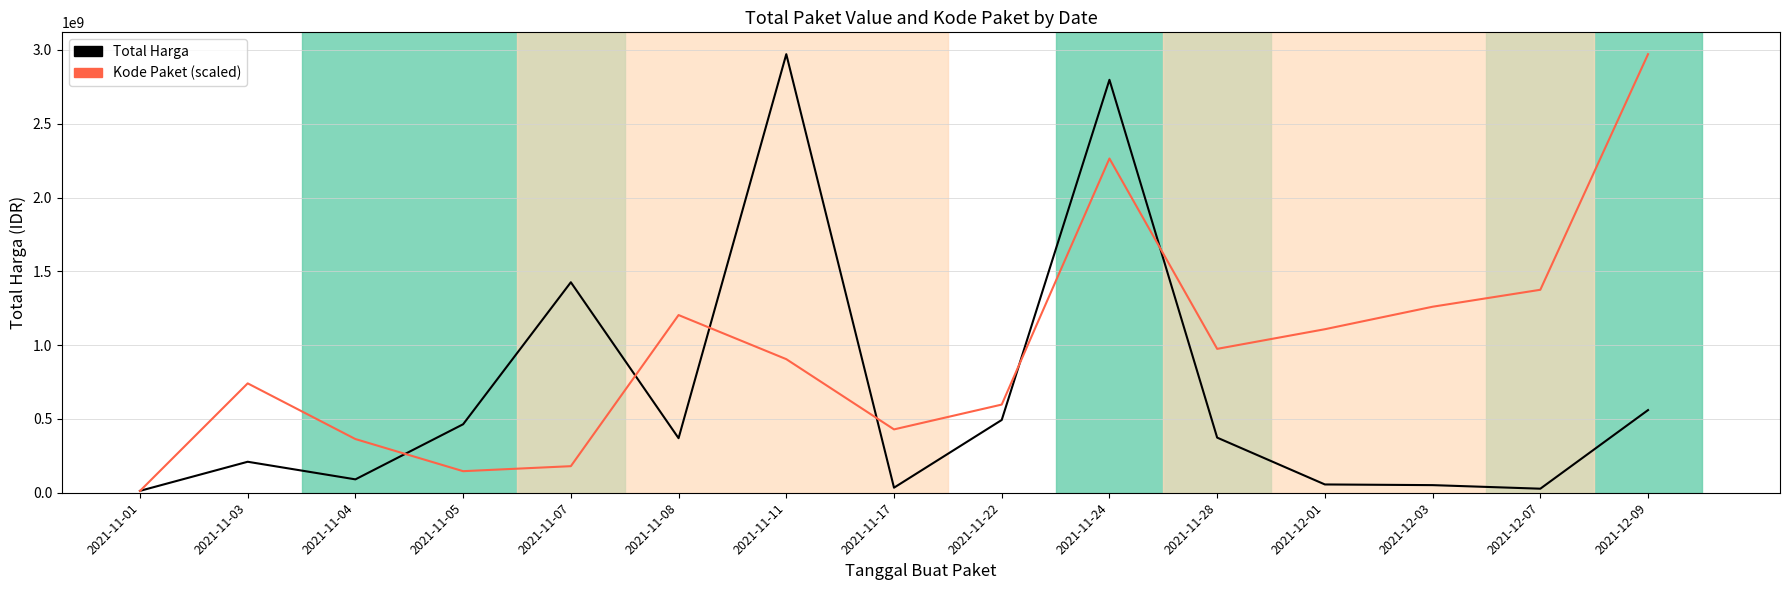

What is the average value of the Total Harga series?

662458805.7